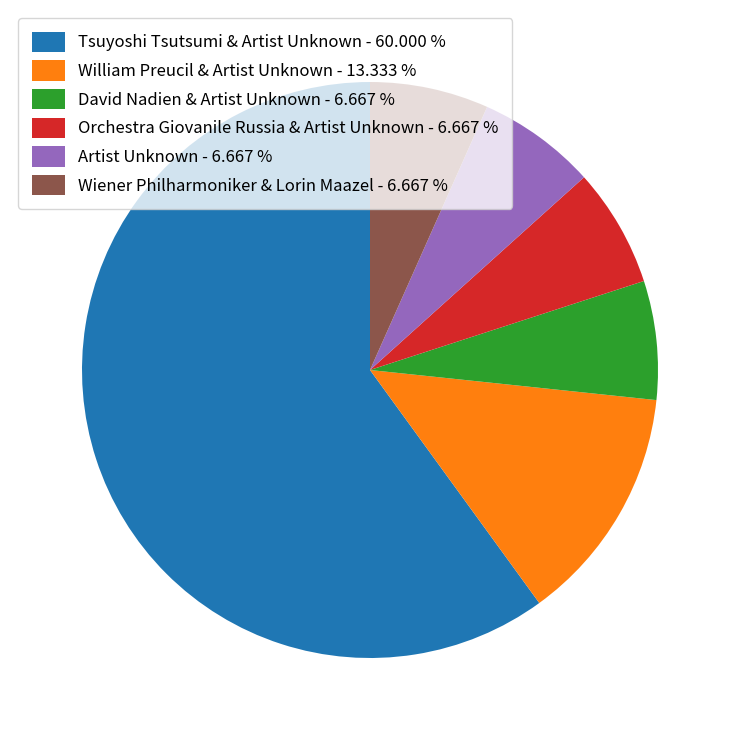

Count the number of slices in the pie.

6